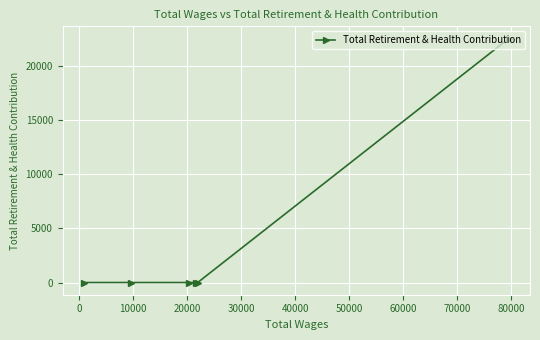

What is the maximum value shown in the chart?

22570